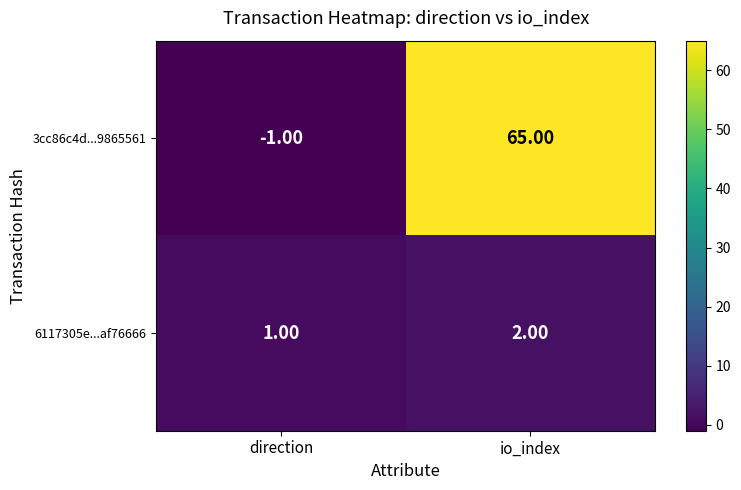

At which category does the chart reach its minimum across all series?

direction